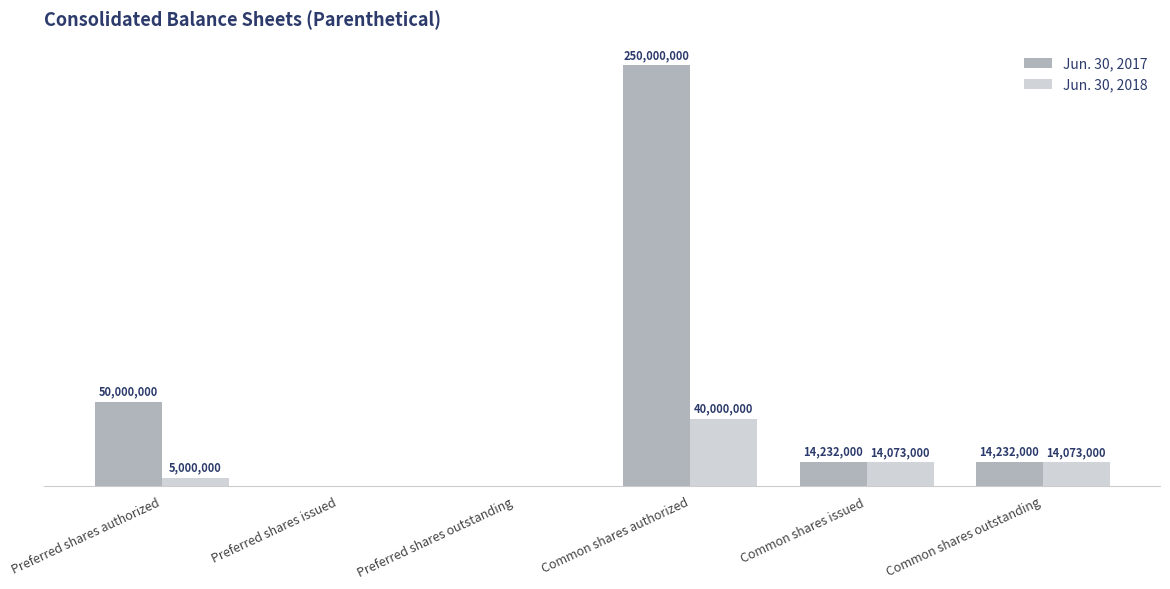

What value does the Jun. 30, 2017 series have at Common shares issued, to the nearest 100?

14232000